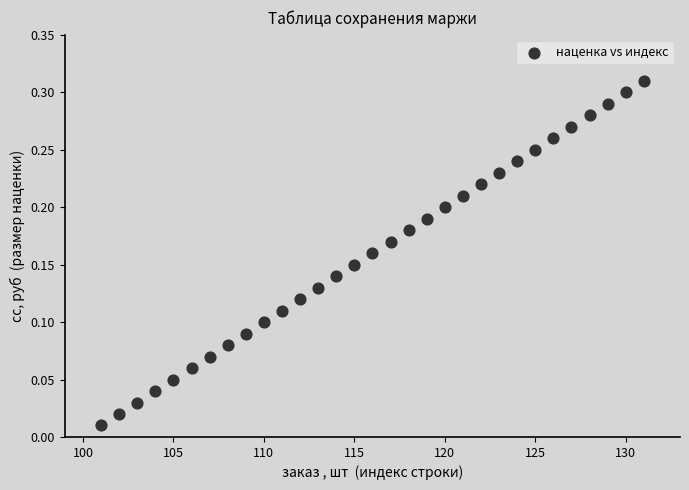

What is the range of X values (max minus min)?

30.0